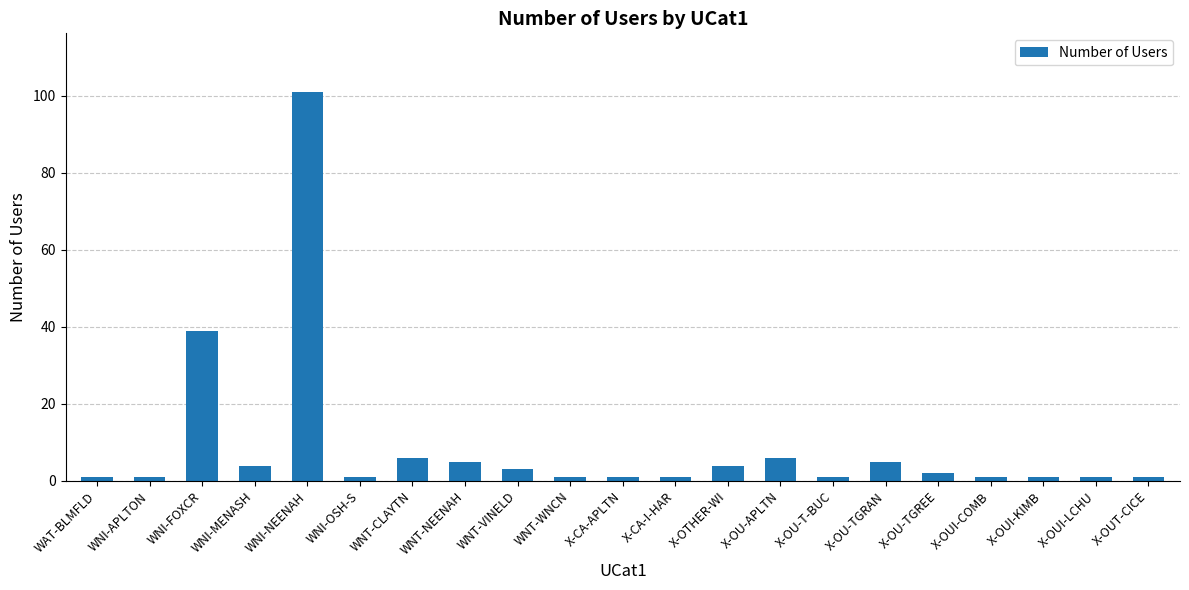

Between X-OU-TGREE and WNI-OSH-S, which is larger?

X-OU-TGREE